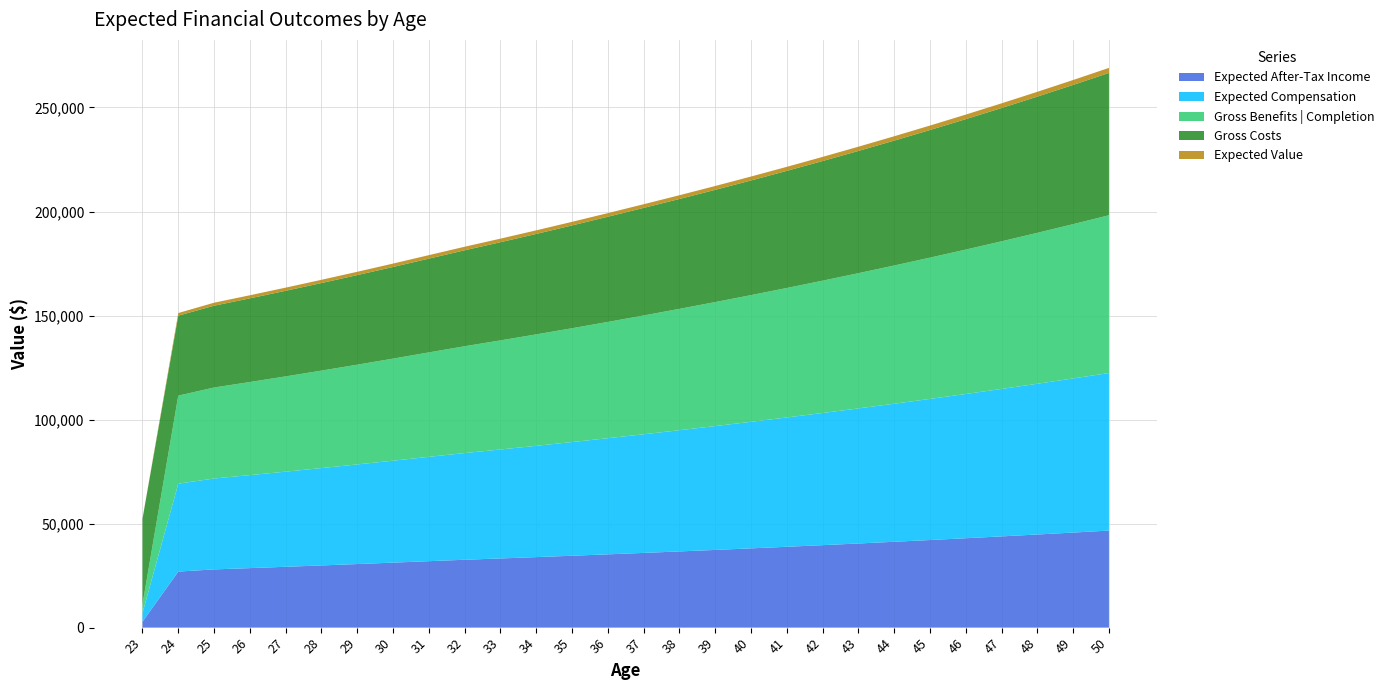

The value of Expected After-Tax Income at 35 is 34552.7. True or false?

True